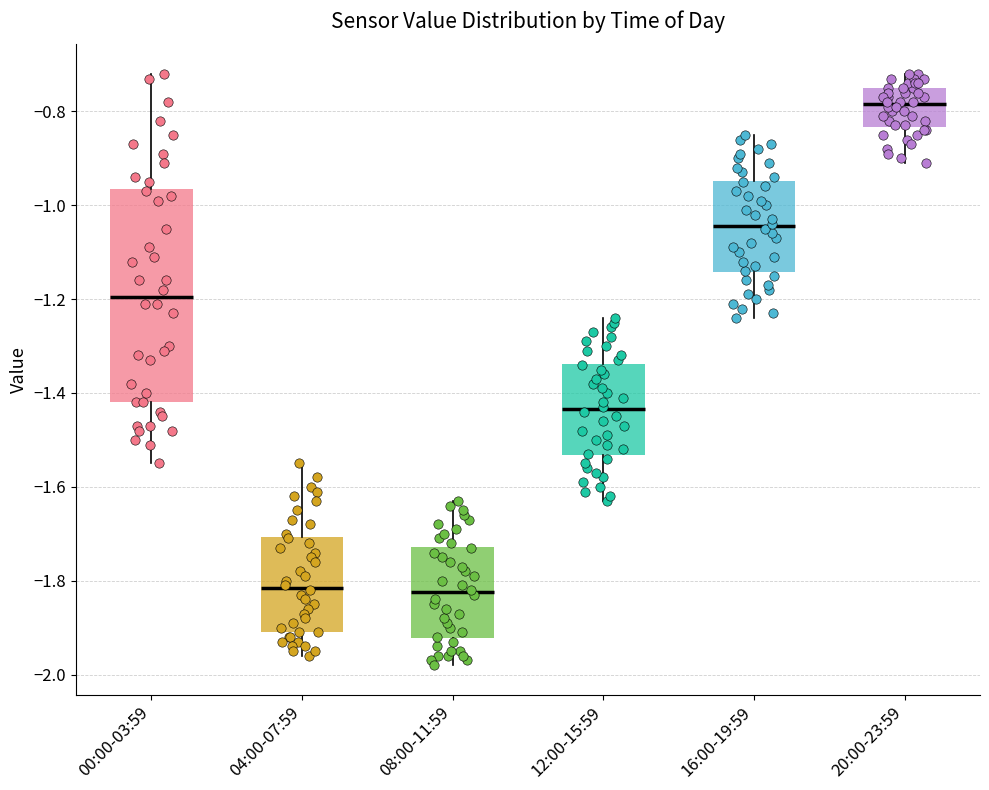

Comparing the boxes themselves (not the whiskers), which one is the tallest?

00:00-03:59